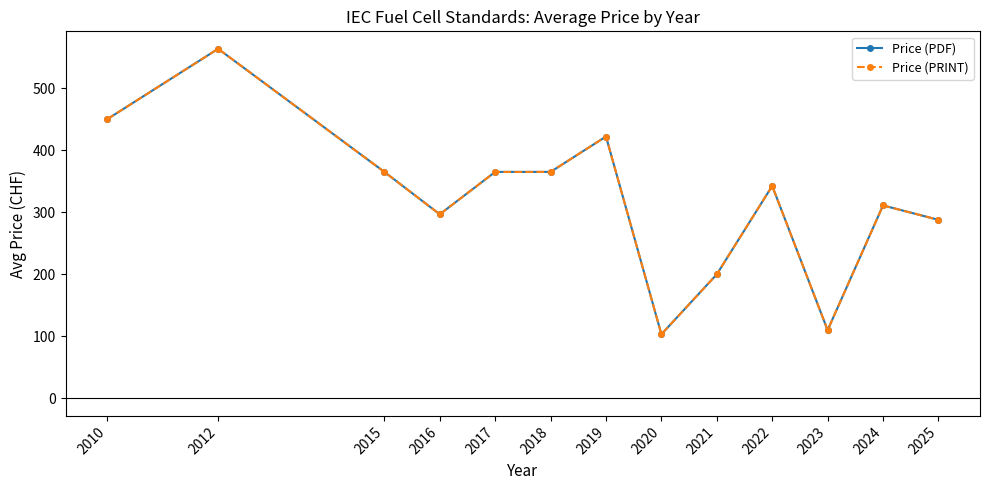

At which category is the sum across all series the highest?

2012